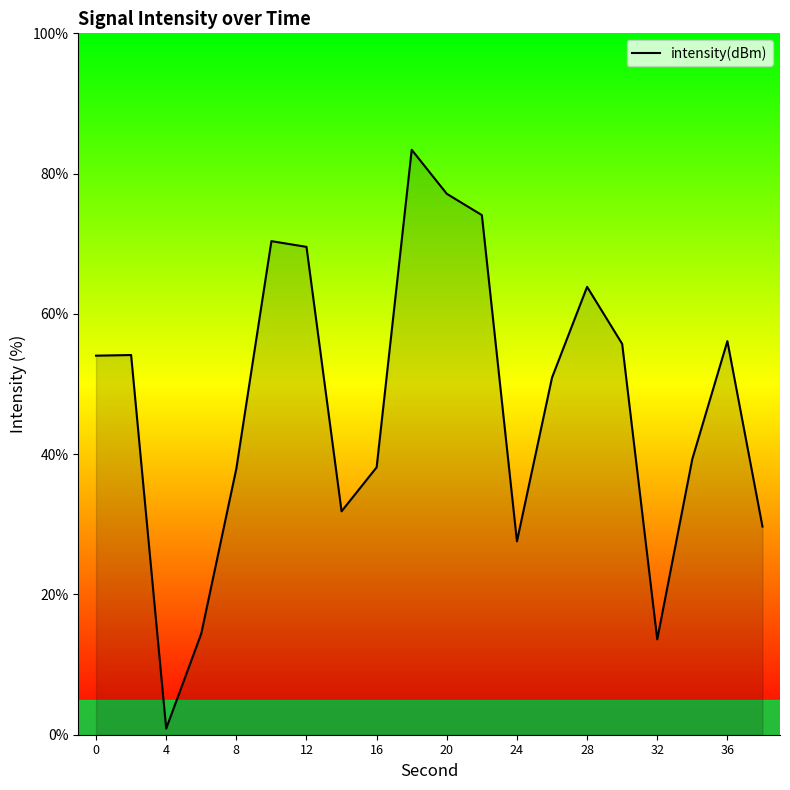

What is the difference between the maximum and minimum values?

82.5